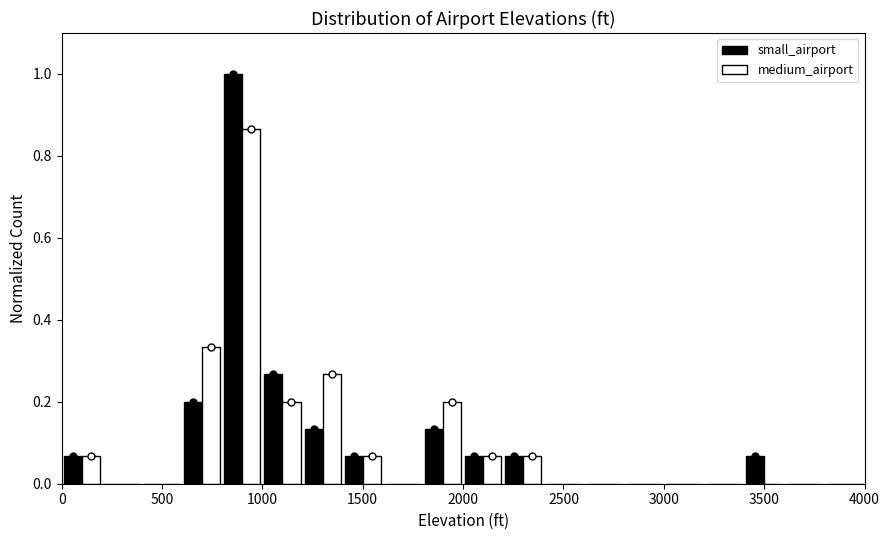

What is the height of the small_airport bar covering 3400 to 3600 on the x-axis? The values are not printed on the chart, so give them approximately, as read against the axis.

0.06